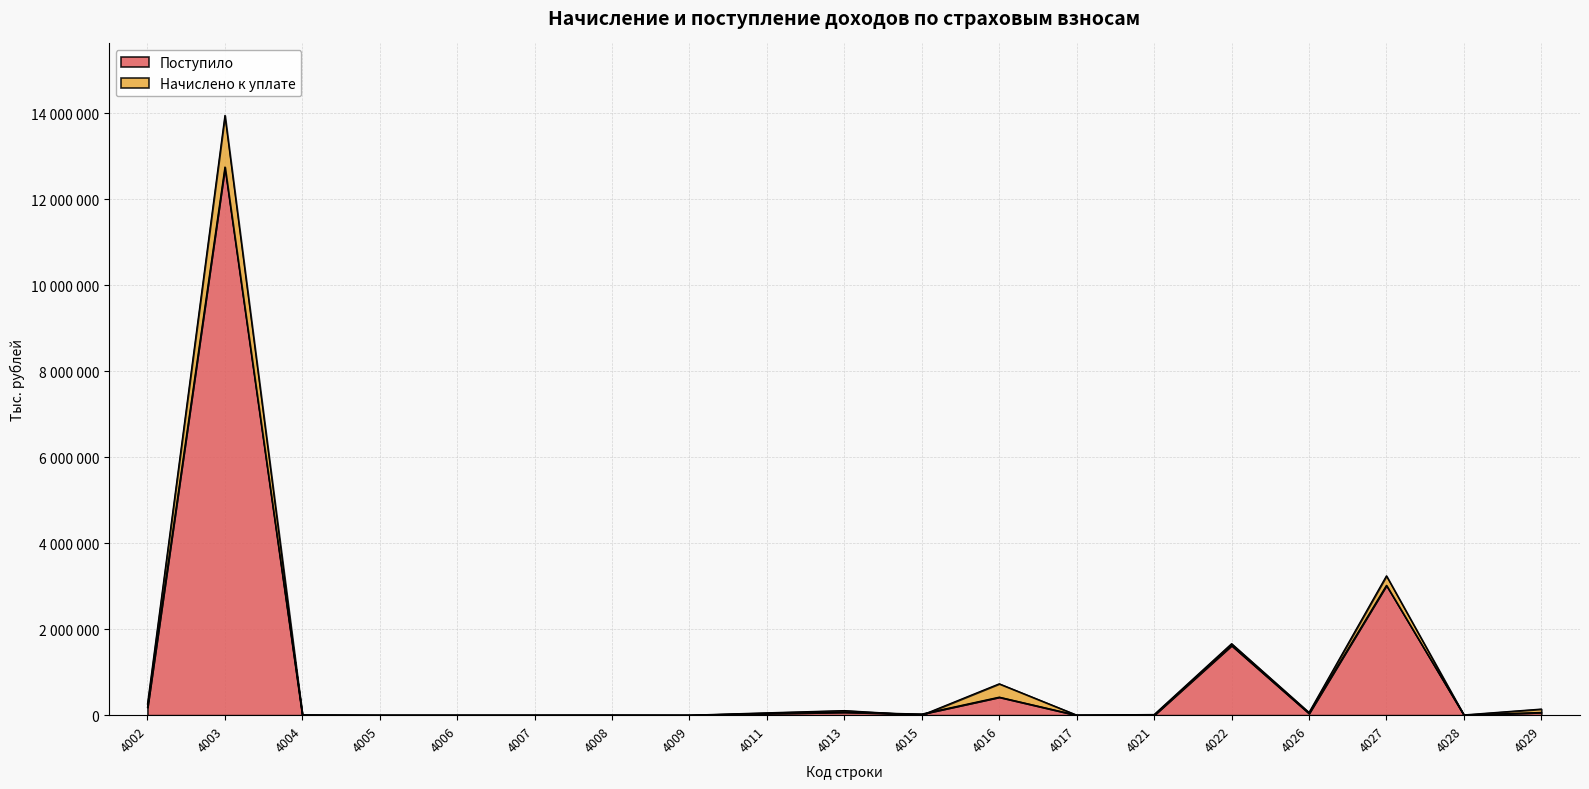

True or false: Поступило has more than 0 interior local peaks.

True